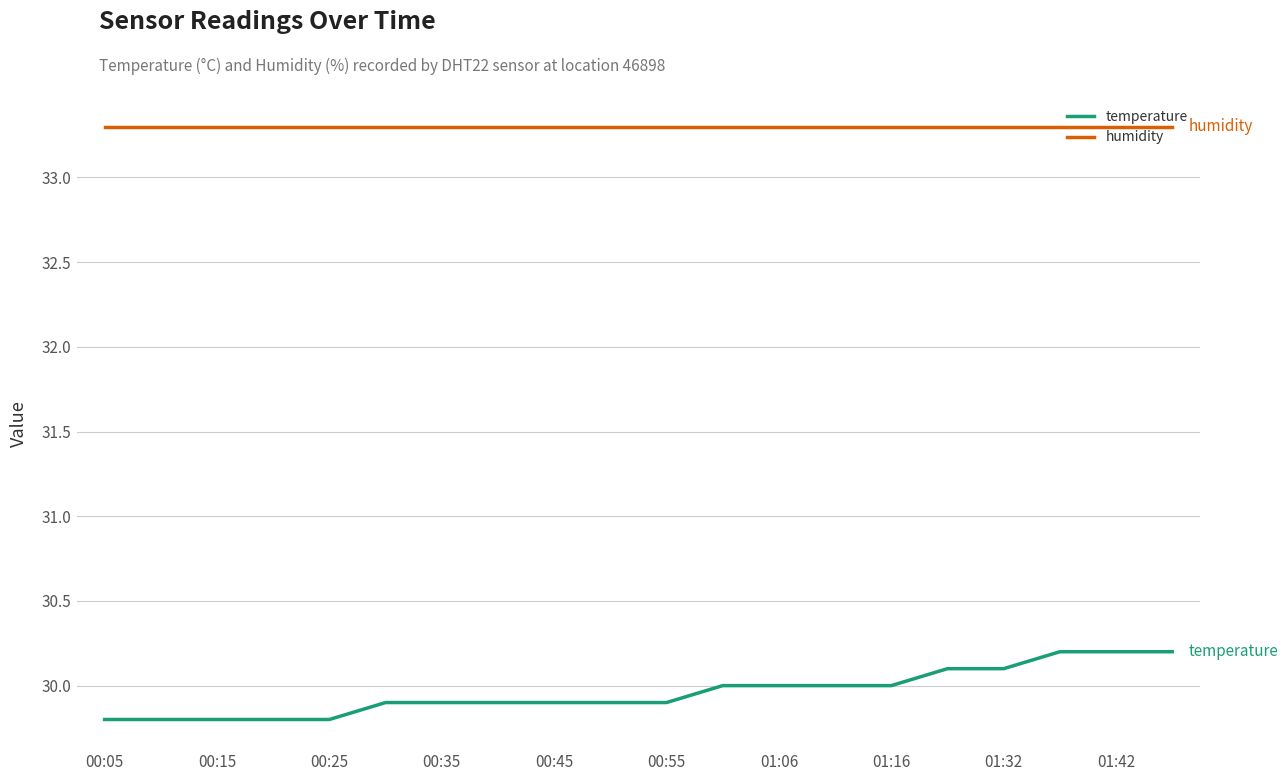

Which series has the largest total across all categories?

humidity